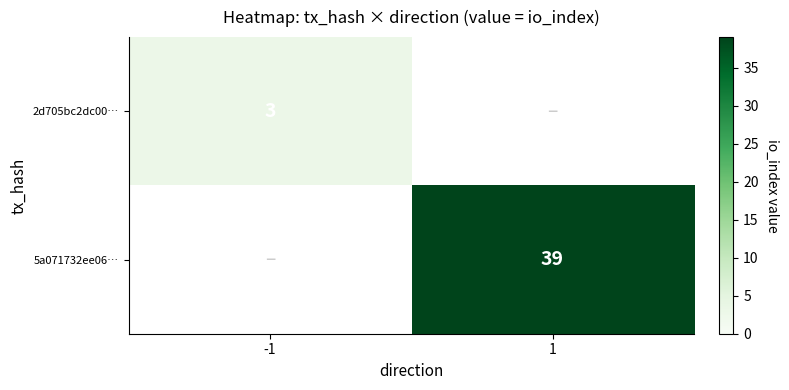

Is it true that 2d705bc2dc00… equals 3 at -1?

True